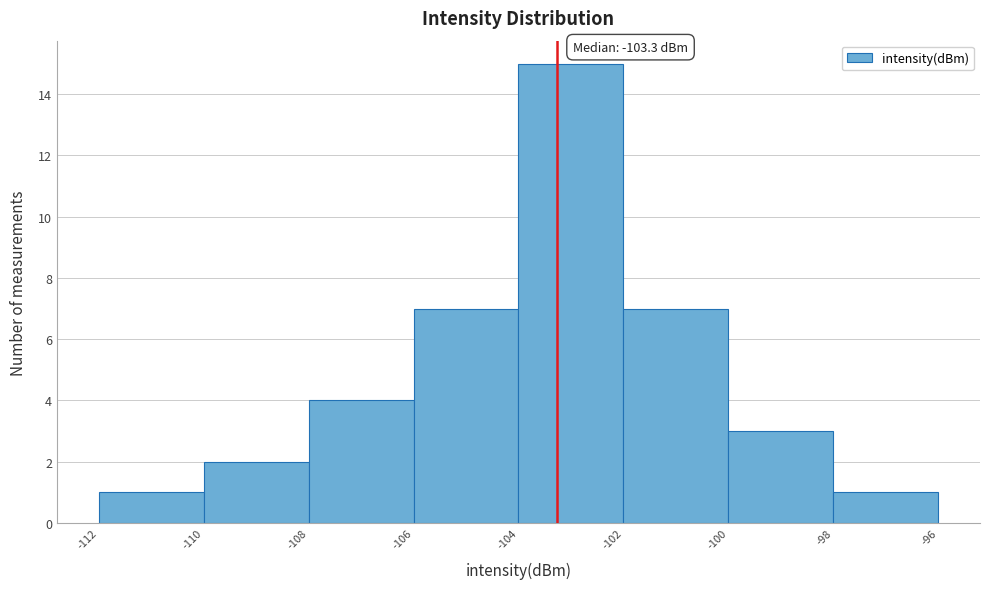

Over which range of the x-axis is the bar tallest?

-104 to -102